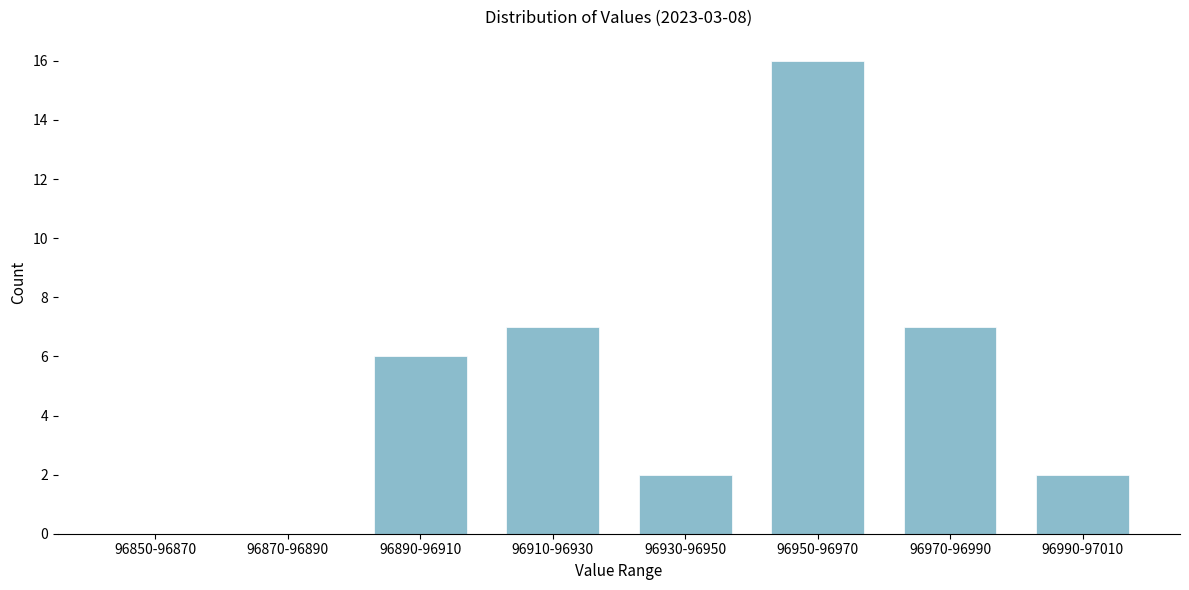

Reading left to right, extract all data points from this chart.

96850-96870=0	96870-96890=0	96890-96910=6	96910-96930=7	96930-96950=2	96950-96970=16	96970-96990=7	96990-97010=2